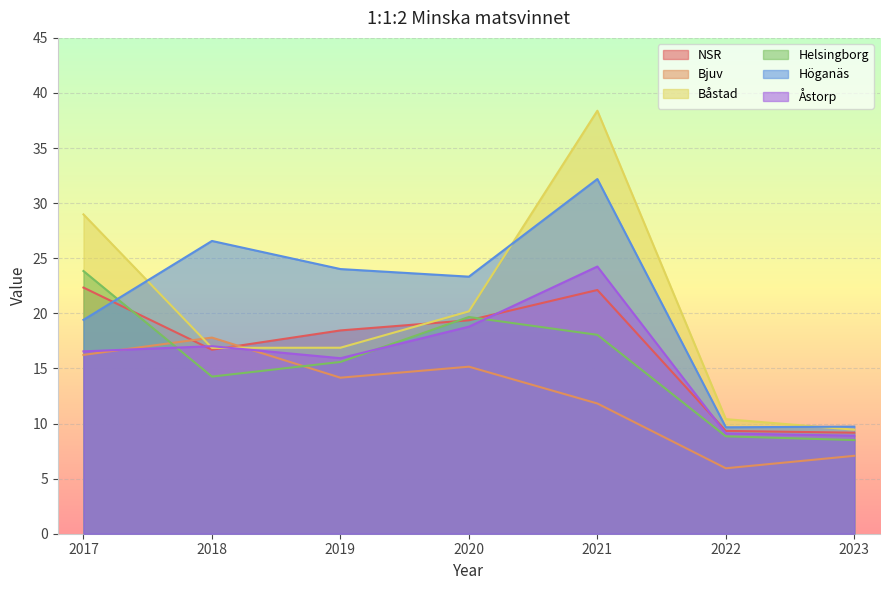

What is the average value of the Åstorp series?

15.8